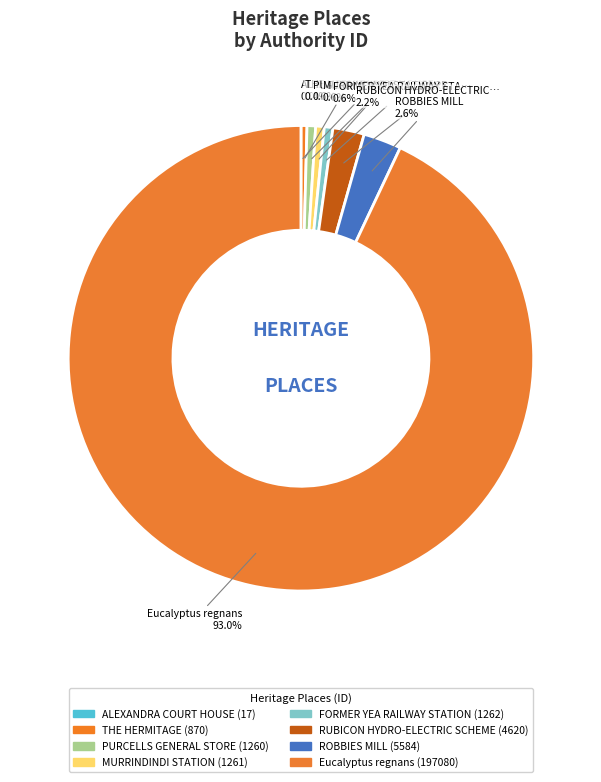

Rank the categories by value from highest to lowest.

Eucalyptus regnans, ROBBIES MILL, RUBICON HYDRO-ELECTRIC SCHEME, FORMER YEA RAILWAY STATION, MURRINDINDI STATION, PURCELLS GENERAL STORE, THE HERMITAGE, ALEXANDRA COURT HOUSE